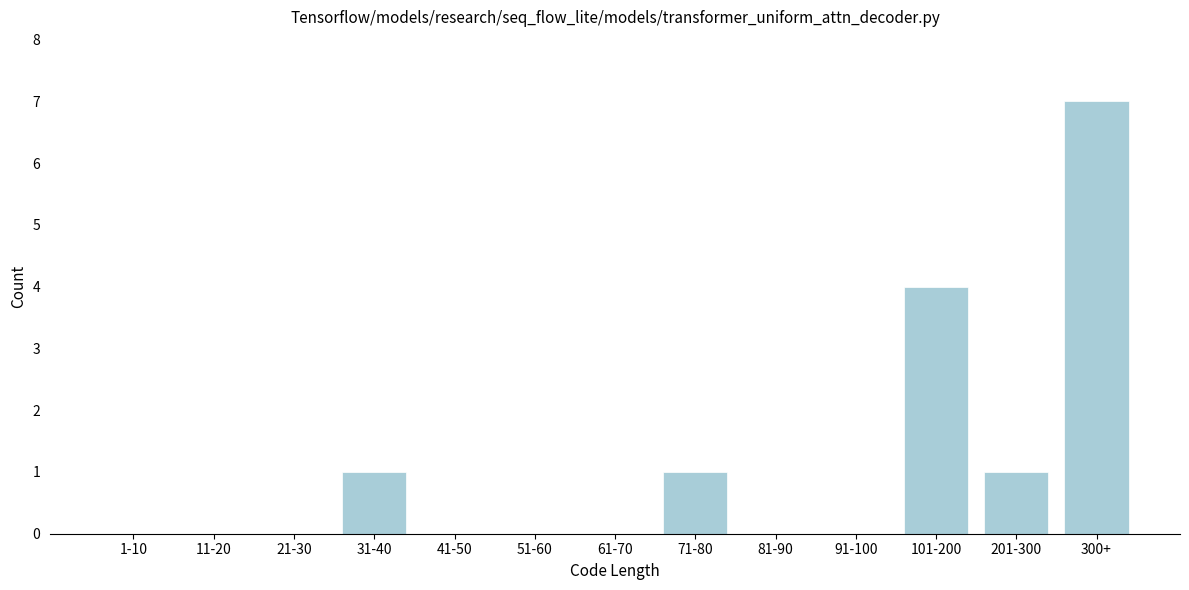

Reading left to right, extract all data points from this chart.

1-10=0	11-20=0	21-30=0	31-40=1	41-50=0	51-60=0	61-70=0	71-80=1	81-90=0	91-100=0	101-200=4	201-300=1	300+=7